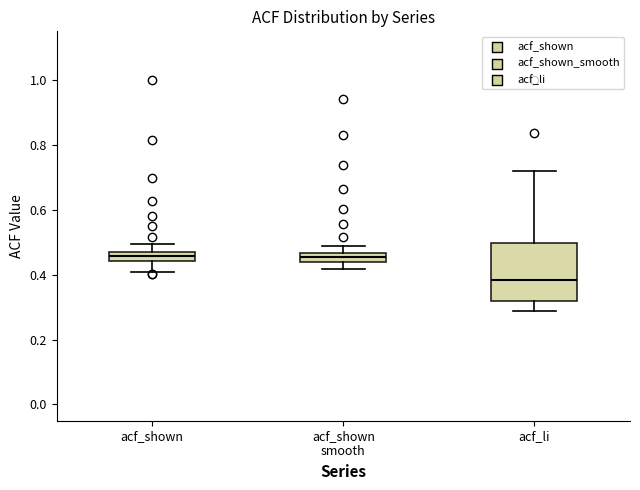

Comparing the boxes themselves (not the whiskers), which one is the tallest?

acf_li